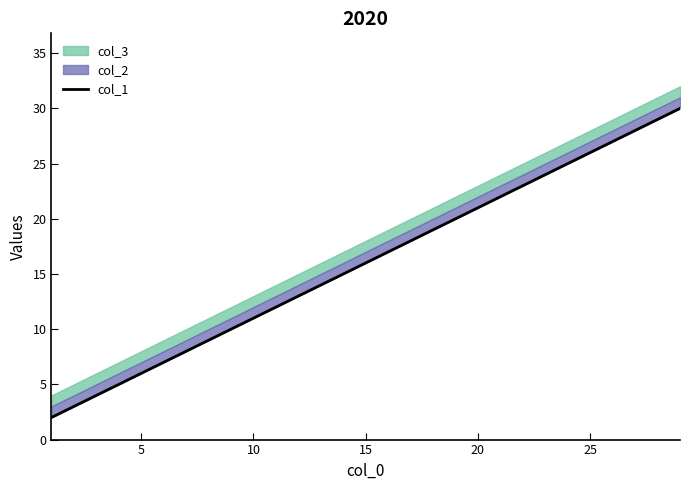

Count the values in the range 10 to 26.

5